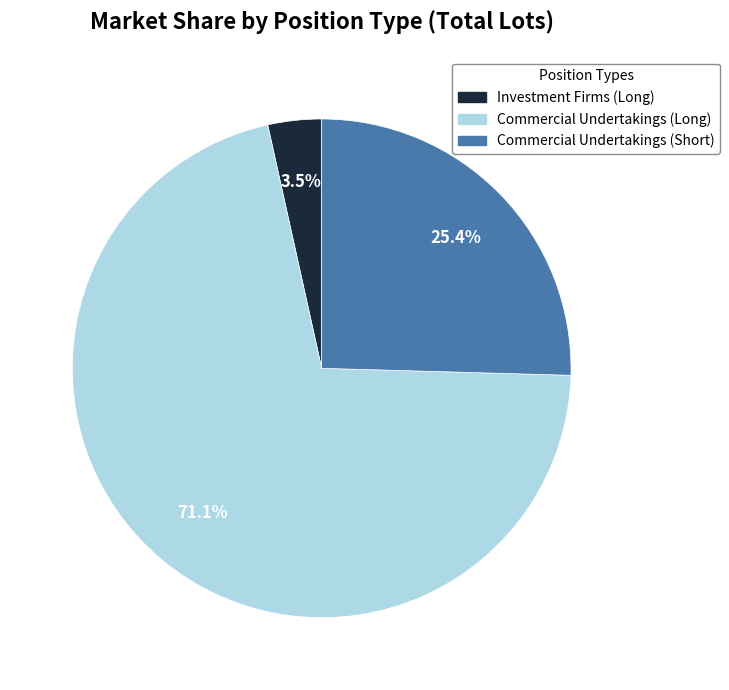

Is there any slice that represents more than half of the pie?

Yes